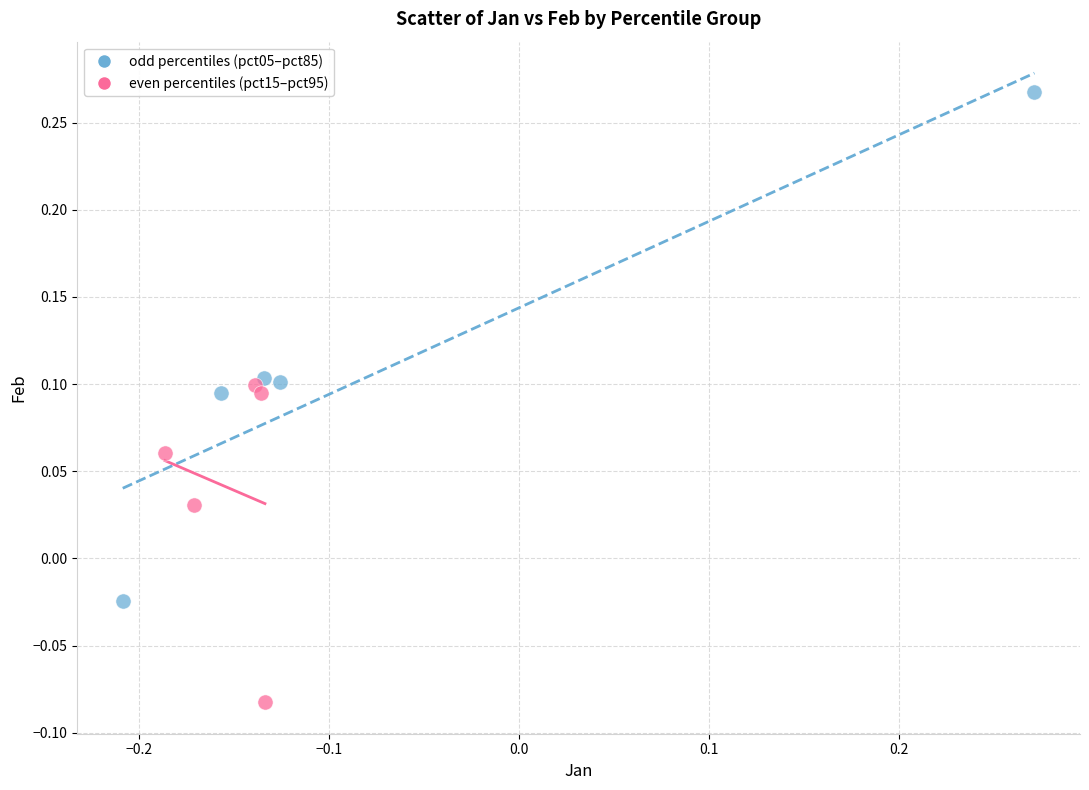

Which series reaches the maximum Y coordinate?

odd percentiles (pct05–pct85)